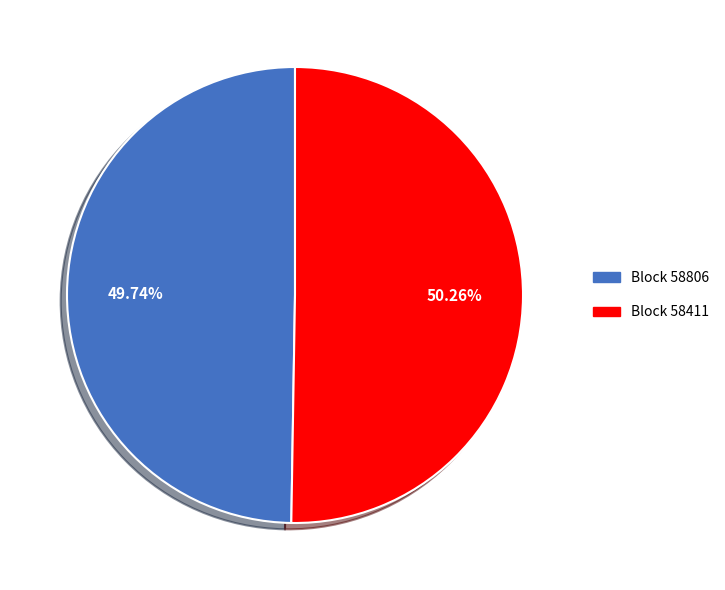

Is there a majority slice in this chart?

Yes